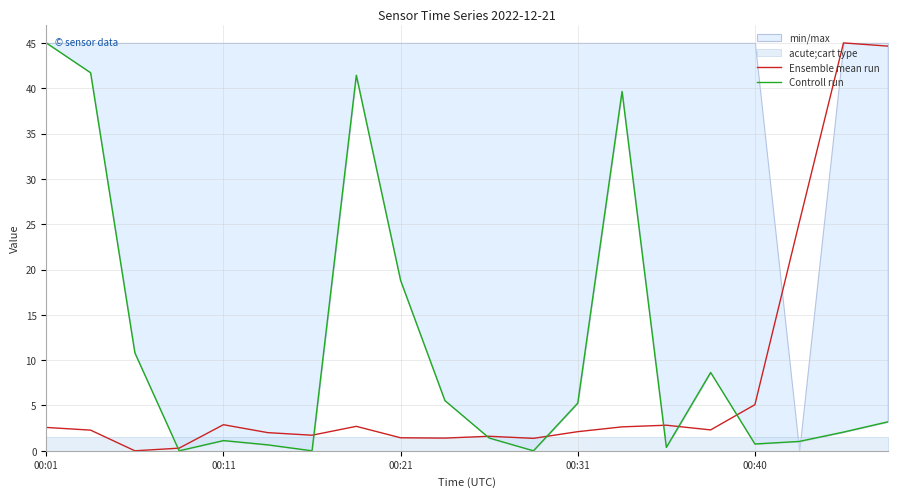

The value of Ensemble mean run at 00:11 is 2.9. True or false?

True